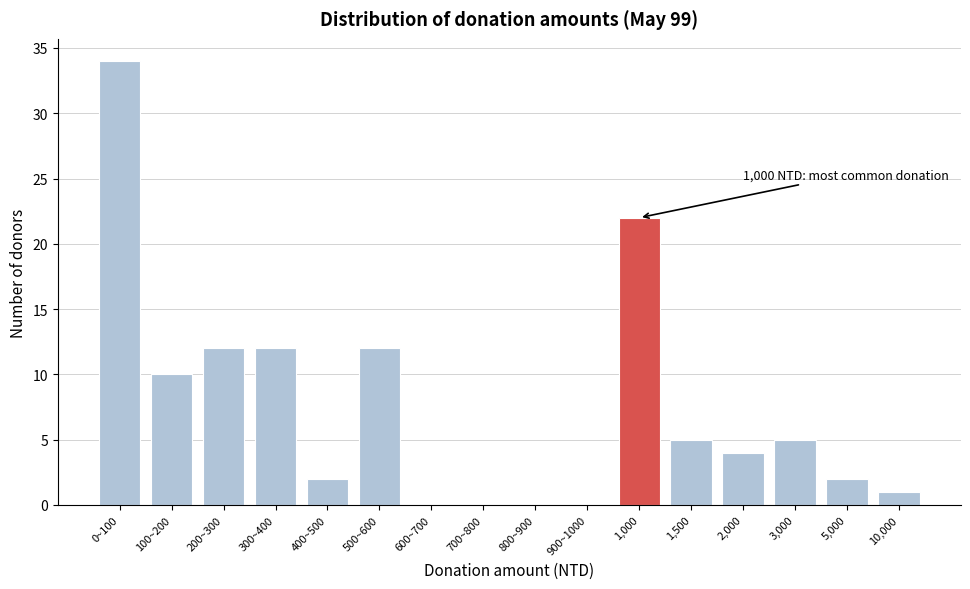

Reading left to right, list all the values displayed in this chart.

0~100=34	100~200=10	200~300=12	300~400=12	400~500=2	500~600=12	600~700=0	700~800=0	800~900=0	900~1000=0	1,000=22	1,500=5	2,000=4	3,000=5	5,000=2	10,000=1